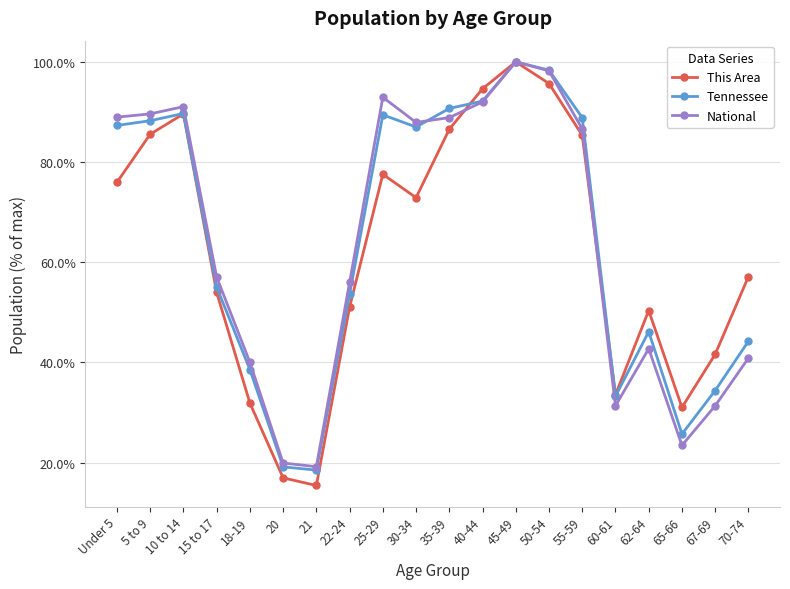

What is the difference between the highest and lowest values at Under 5?

13.0